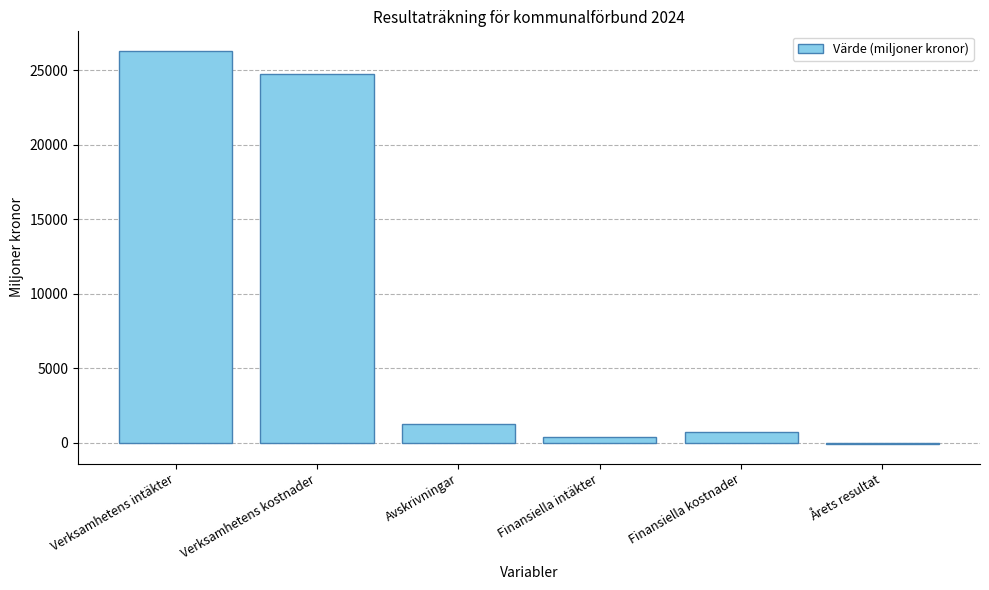

Between Verksamhetens kostnader and Verksamhetens intäkter, which is larger?

Verksamhetens intäkter